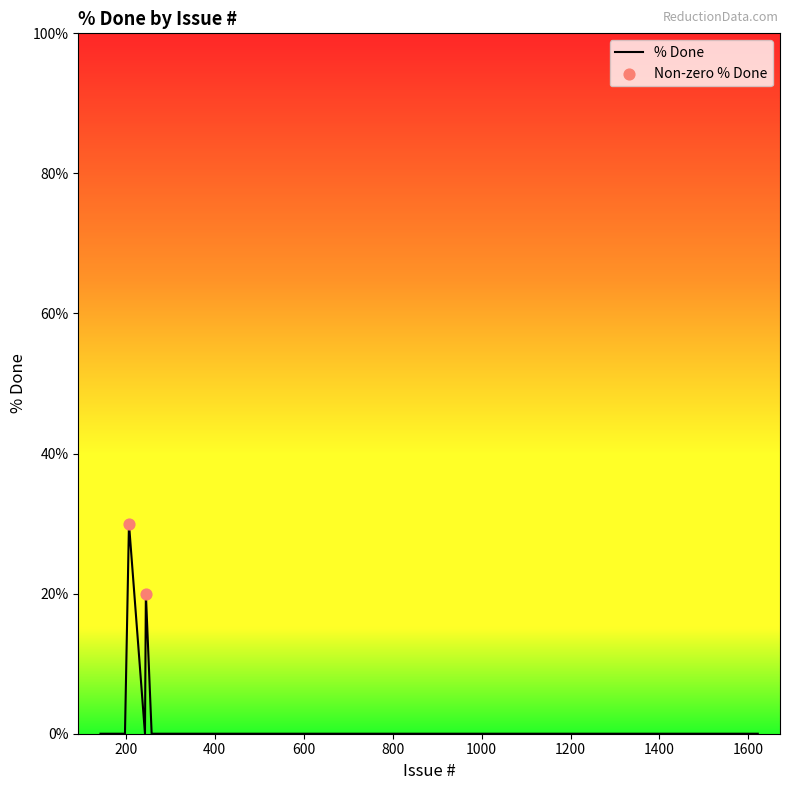

What is the greatest value displayed?

30